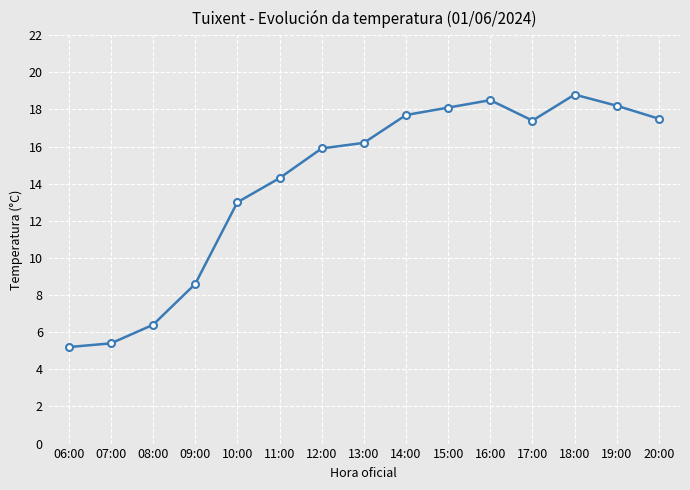

Reading right to left, transcribe all the data shown in this chart.

17.5	18.2	18.8	17.4	18.5	18.1	17.7	16.2	15.9	14.3	13.0	8.6	6.4	5.4	5.2